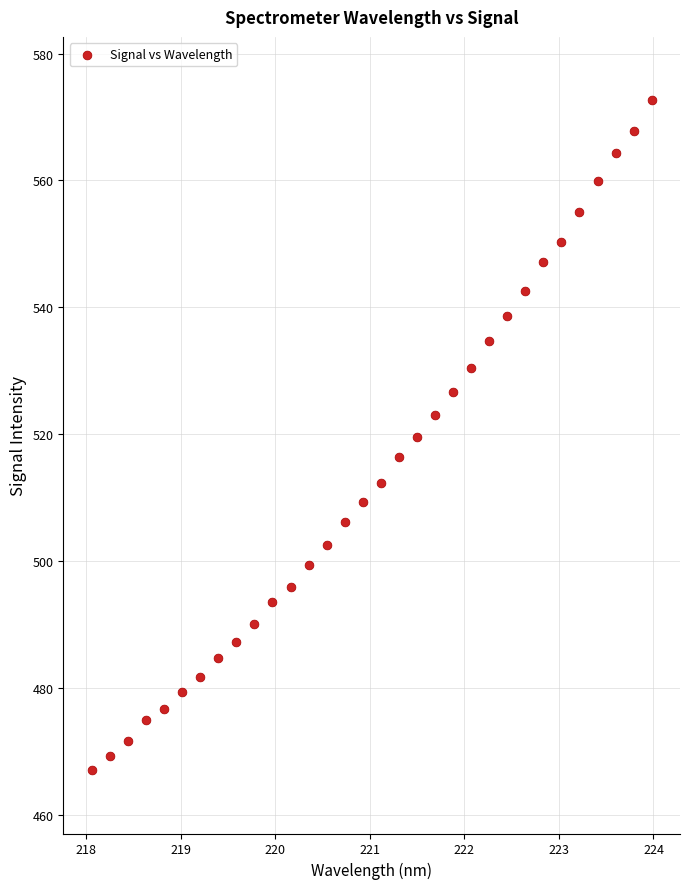

What is the range of Y values (max minus min)?

105.6